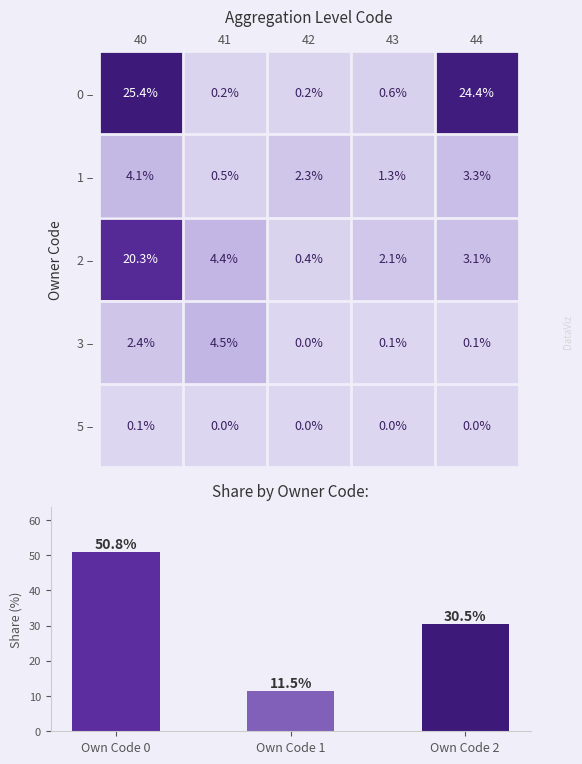

What is the average value of the 2 – series?

6.1